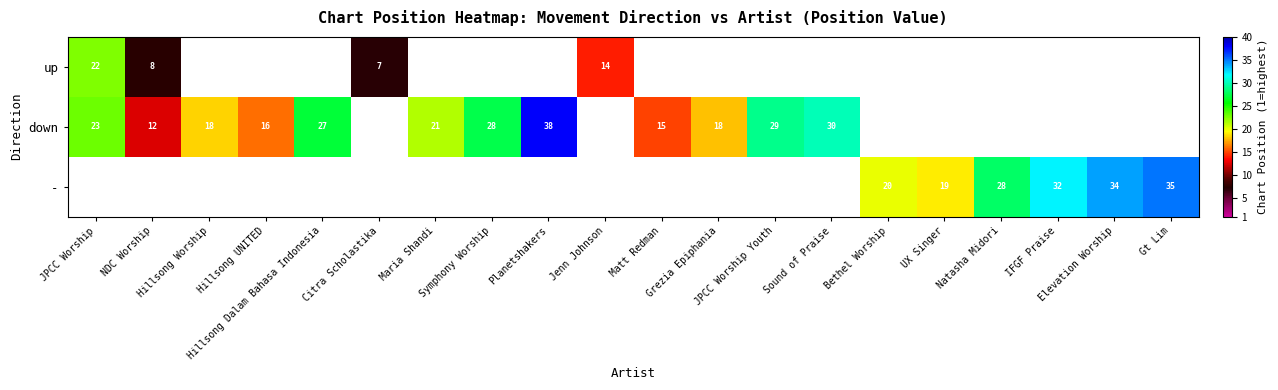

Rank the series by their average value, from lowest to highest.

up, down, -